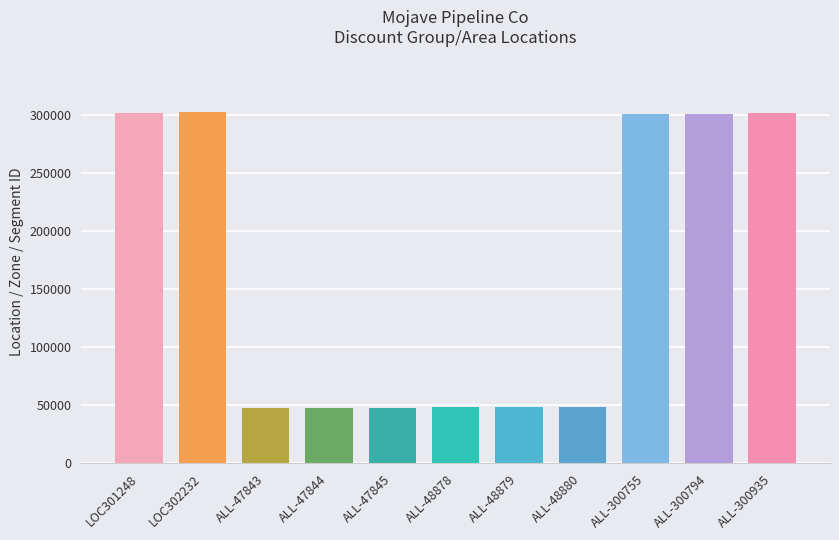

What is the label of the 10th bar from the left?

ALL-300794